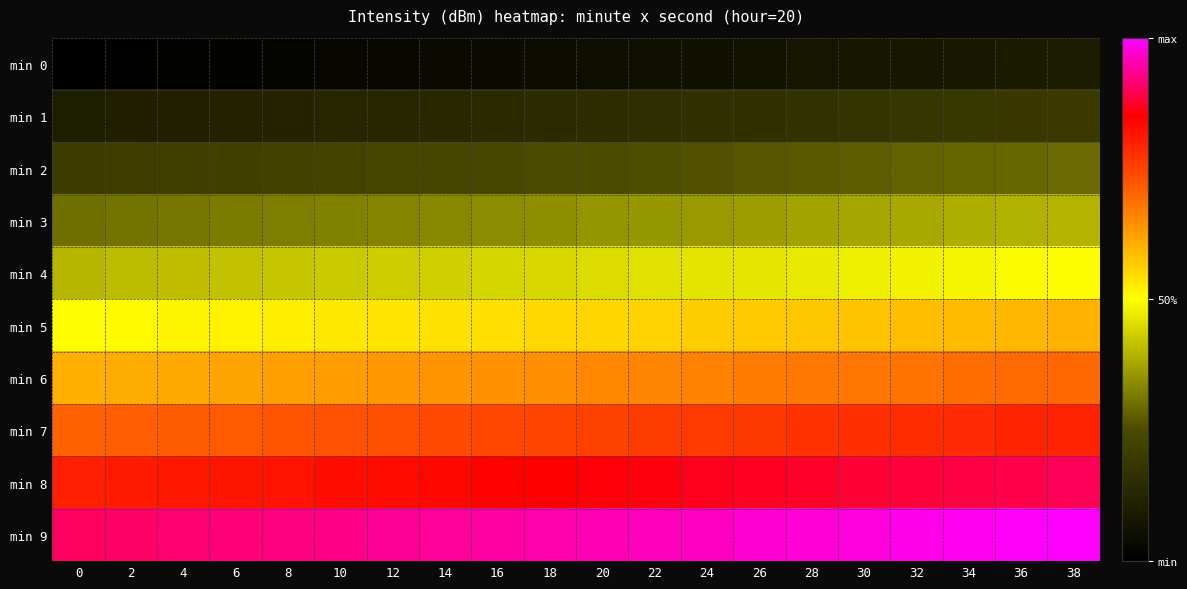

Reading right to left, extract all data points from this chart.

min 0: 38=0.1	36=0.1	34=0.1	32=0.1	30=0.1	28=0.1	26=0.1	24=0.1	22=0.1	20=0.1	18=0.0	16=0.0	14=0.0	12=0.0	10=0.0	8=0.0	6=0.0	4=0.0	2=0.0	0=0.0
min 1: 38=0.2	36=0.2	34=0.2	32=0.2	30=0.2	28=0.2	26=0.2	24=0.2	22=0.2	20=0.2	18=0.1	16=0.1	14=0.1	12=0.1	10=0.1	8=0.1	6=0.1	4=0.1	2=0.1	0=0.1
min 2: 38=0.3	36=0.3	34=0.3	32=0.3	30=0.3	28=0.3	26=0.3	24=0.3	22=0.3	20=0.3	18=0.2	16=0.2	14=0.2	12=0.2	10=0.2	8=0.2	6=0.2	4=0.2	2=0.2	0=0.2
min 3: 38=0.4	36=0.4	34=0.4	32=0.4	30=0.4	28=0.4	26=0.4	24=0.4	22=0.4	20=0.4	18=0.3	16=0.3	14=0.3	12=0.3	10=0.3	8=0.3	6=0.3	4=0.3	2=0.3	0=0.3
min 4: 38=0.5	36=0.5	34=0.5	32=0.5	30=0.5	28=0.5	26=0.5	24=0.5	22=0.5	20=0.5	18=0.4	16=0.4	14=0.4	12=0.4	10=0.4	8=0.4	6=0.4	4=0.4	2=0.4	0=0.4
min 5: 38=0.6	36=0.6	34=0.6	32=0.6	30=0.6	28=0.6	26=0.6	24=0.6	22=0.6	20=0.6	18=0.5	16=0.5	14=0.5	12=0.5	10=0.5	8=0.5	6=0.5	4=0.5	2=0.5	0=0.5
min 6: 38=0.7	36=0.7	34=0.7	32=0.7	30=0.7	28=0.7	26=0.7	24=0.7	22=0.7	20=0.7	18=0.6	16=0.6	14=0.6	12=0.6	10=0.6	8=0.6	6=0.6	4=0.6	2=0.6	0=0.6
min 7: 38=0.8	36=0.8	34=0.8	32=0.8	30=0.8	28=0.8	26=0.8	24=0.8	22=0.8	20=0.8	18=0.7	16=0.7	14=0.7	12=0.7	10=0.7	8=0.7	6=0.7	4=0.7	2=0.7	0=0.7
min 8: 38=0.9	36=0.9	34=0.9	32=0.9	30=0.9	28=0.9	26=0.9	24=0.9	22=0.9	20=0.9	18=0.8	16=0.8	14=0.8	12=0.8	10=0.8	8=0.8	6=0.8	4=0.8	2=0.8	0=0.8
min 9: 38=1.0	36=1.0	34=1.0	32=1.0	30=1.0	28=1.0	26=1.0	24=1.0	22=1.0	20=1.0	18=0.9	16=0.9	14=0.9	12=0.9	10=0.9	8=0.9	6=0.9	4=0.9	2=0.9	0=0.9